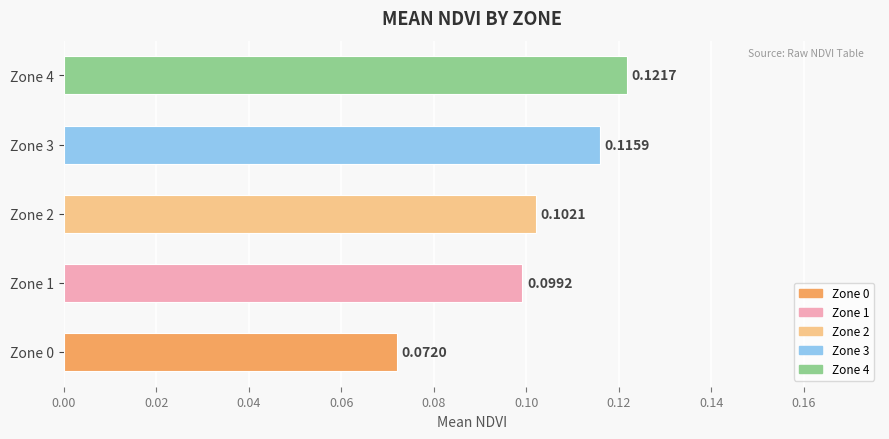

The value at Zone 3 is 0.2. True or false?

False